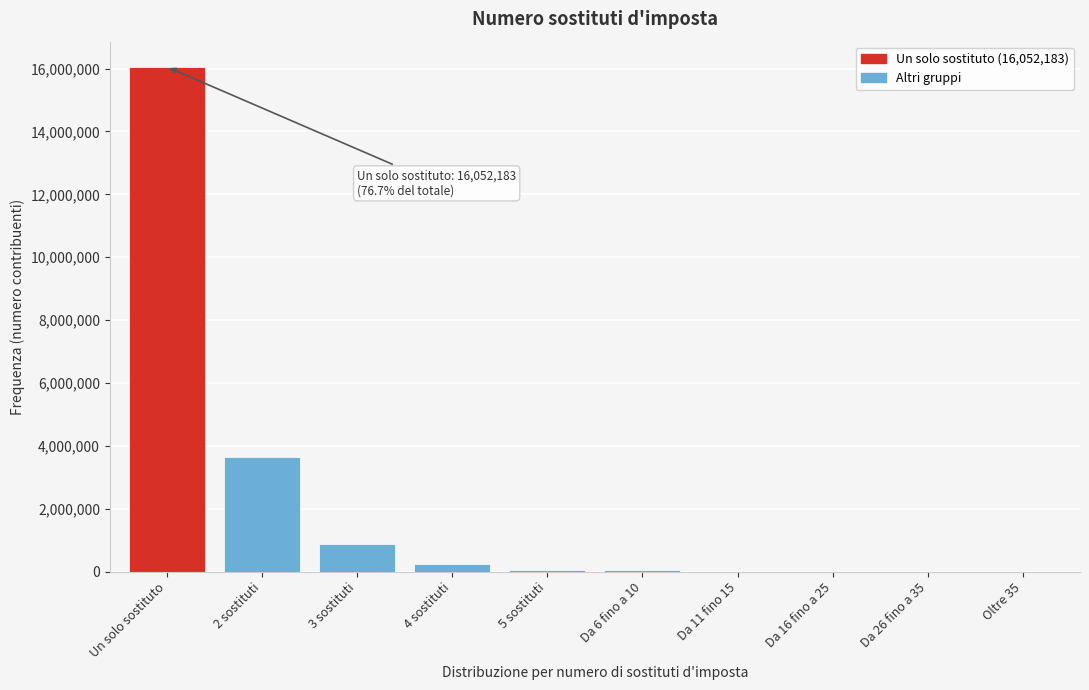

Where is the data nearest to the value 8026097?

2 sostituti